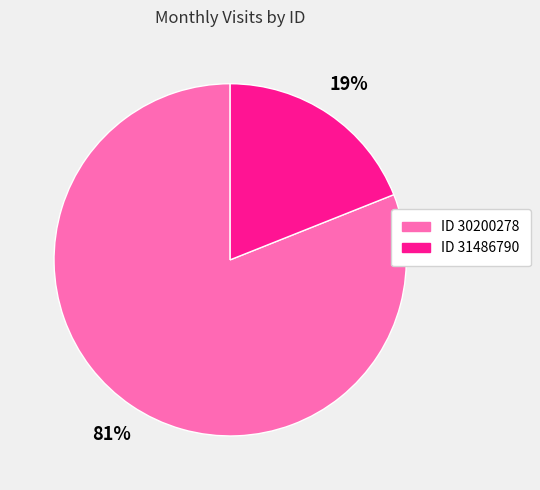

To the nearest percent, what is the difference between the largest and smallest slice percentages?

62%